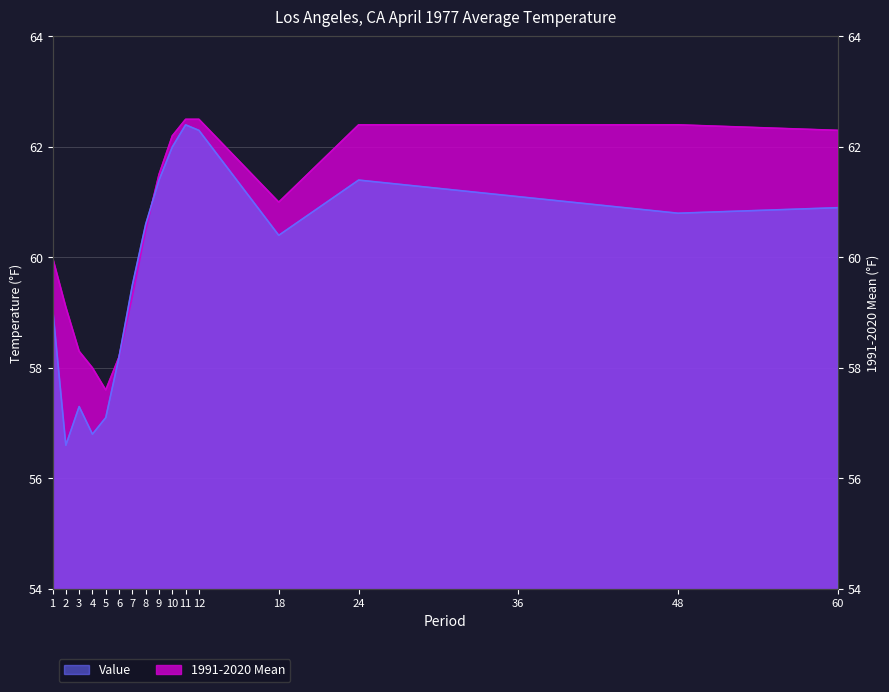

What is the value of the Value point at the 4th from the left?

56.8